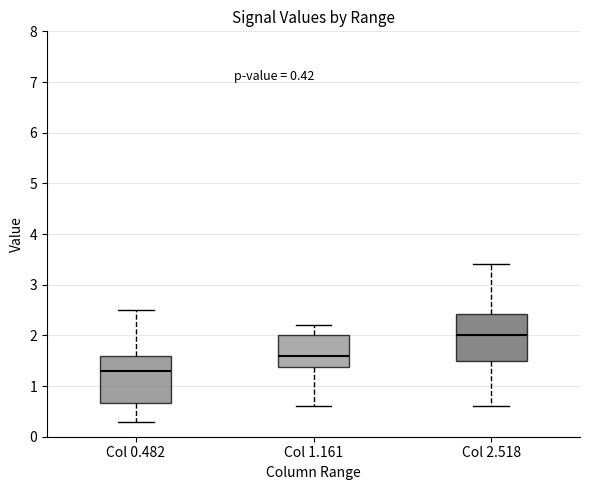

Which box's median line is the lowest?

Col 0.482